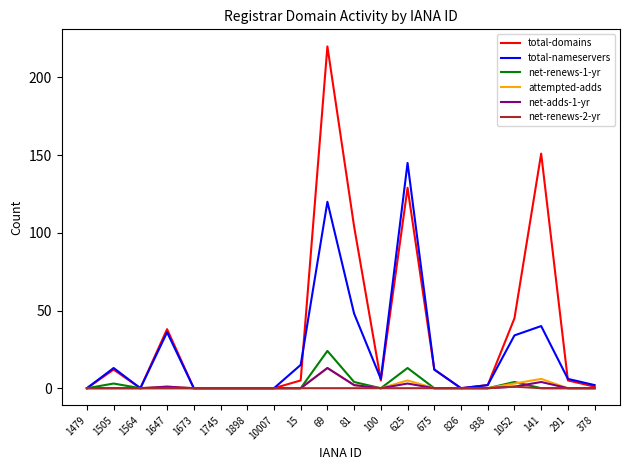

What is the sum of all attempted-adds values?

30